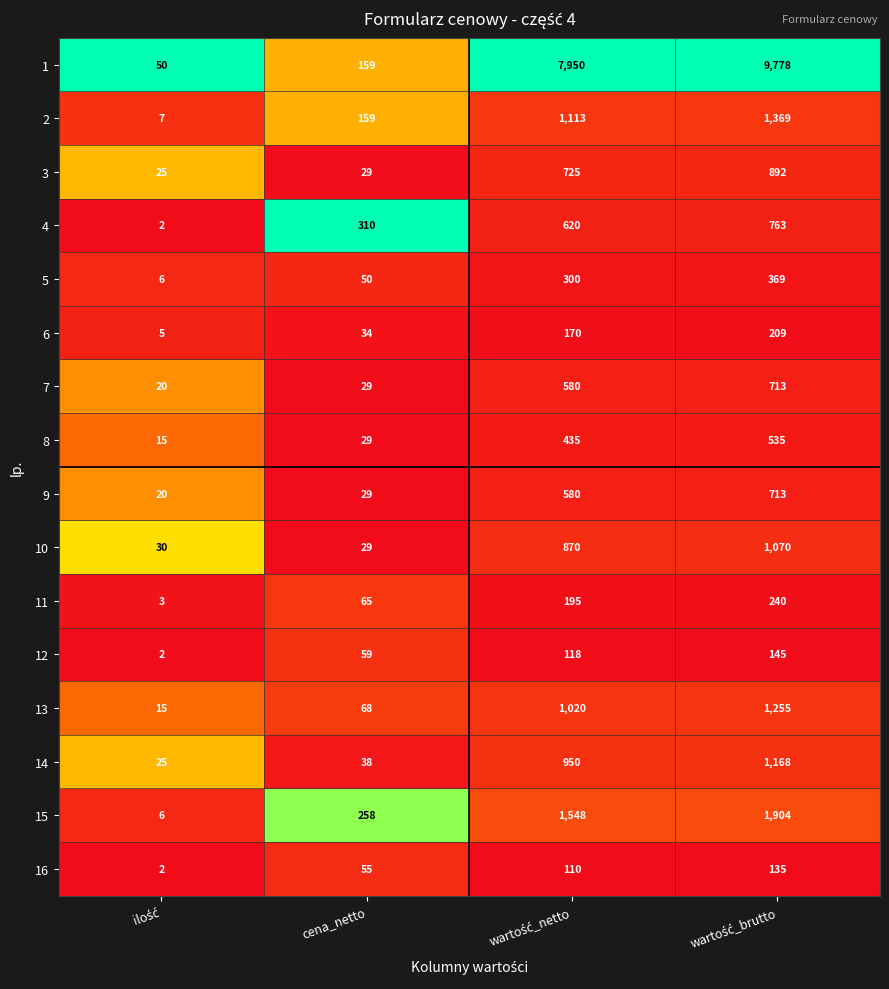

What is the sum of all 15 values?

3716